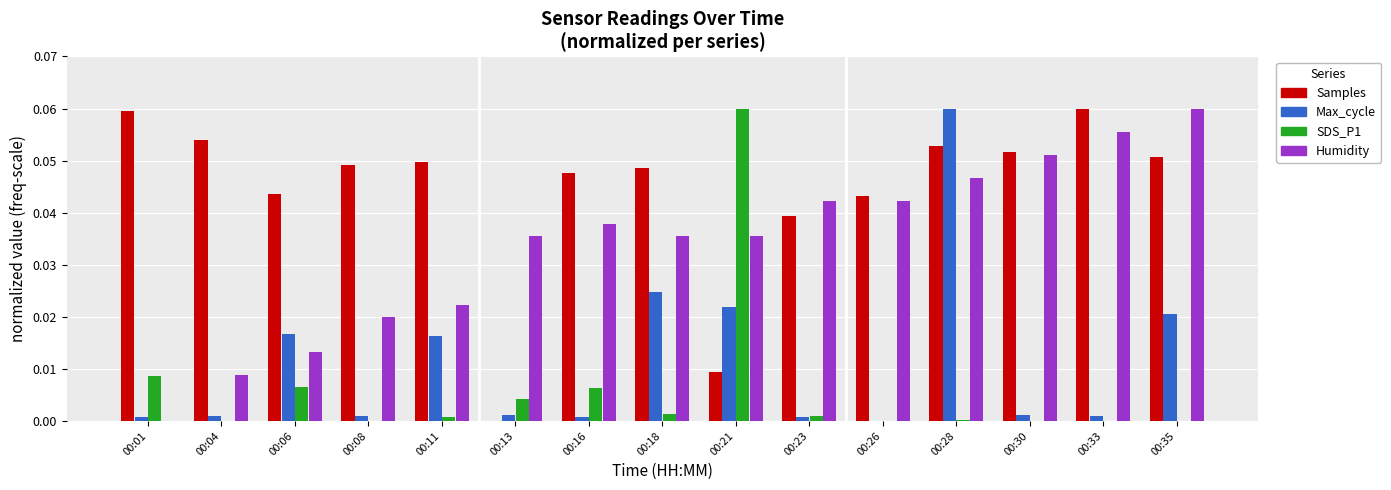

Is it true that Humidity equals 0.1 at 00:13?

False